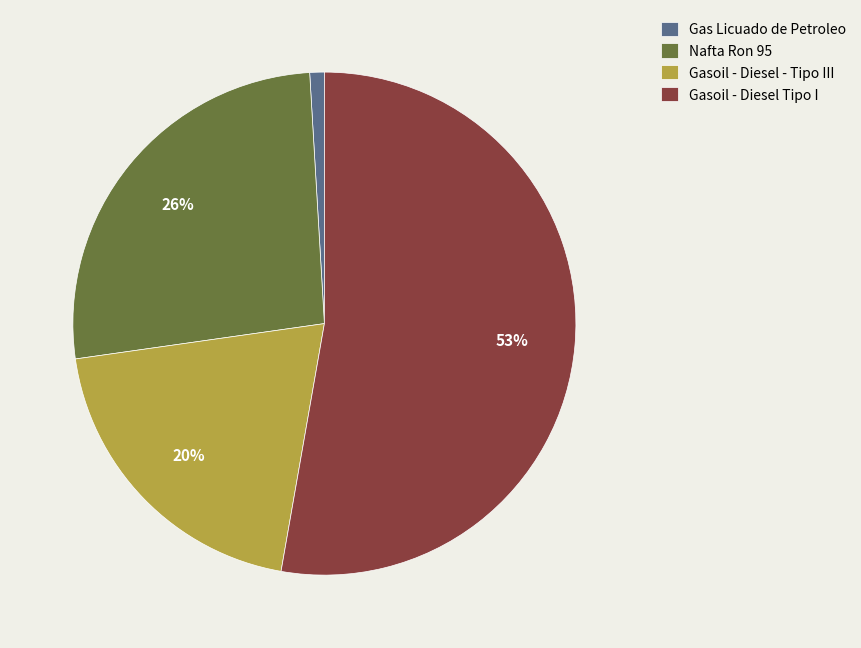

Which category has the biggest portion of the pie?

Gasoil - Diesel Tipo I